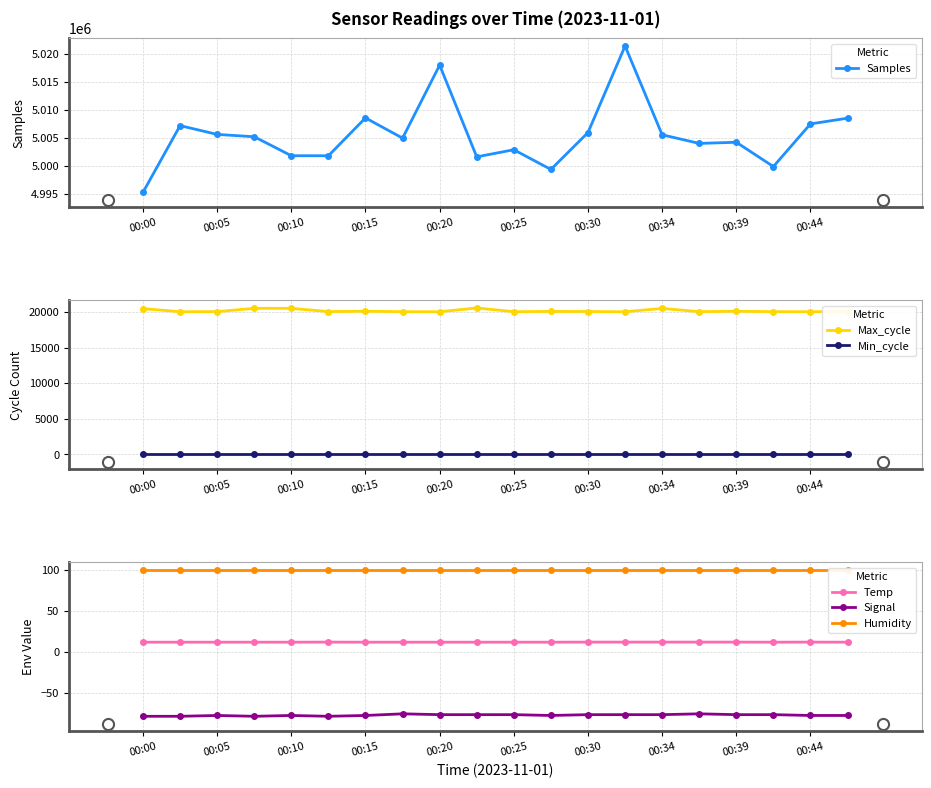

At which category does the chart reach its minimum across all series?

00:00